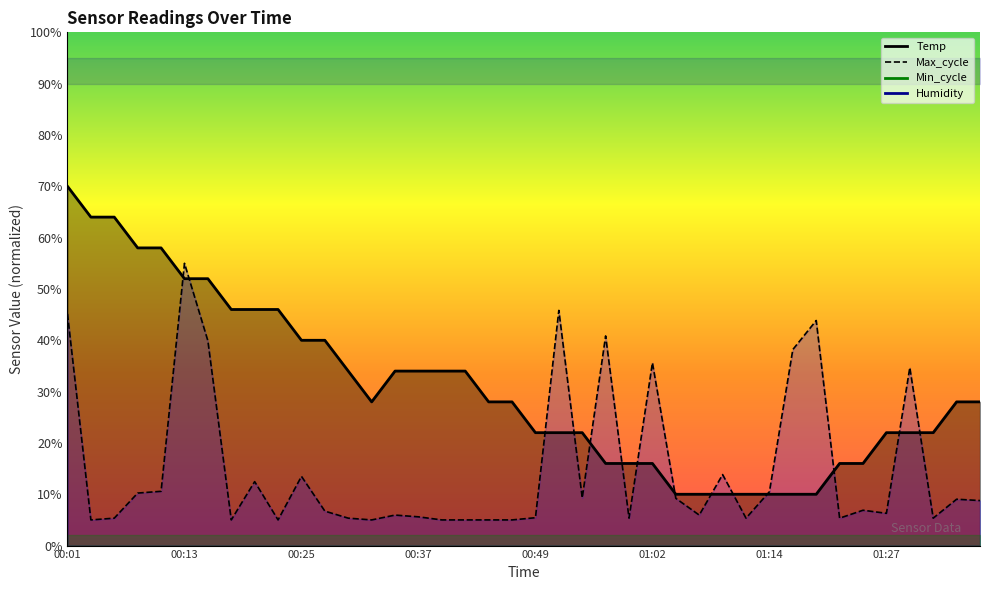

List the series in order of their overall mean, highest first.

Temp, Max_cycle